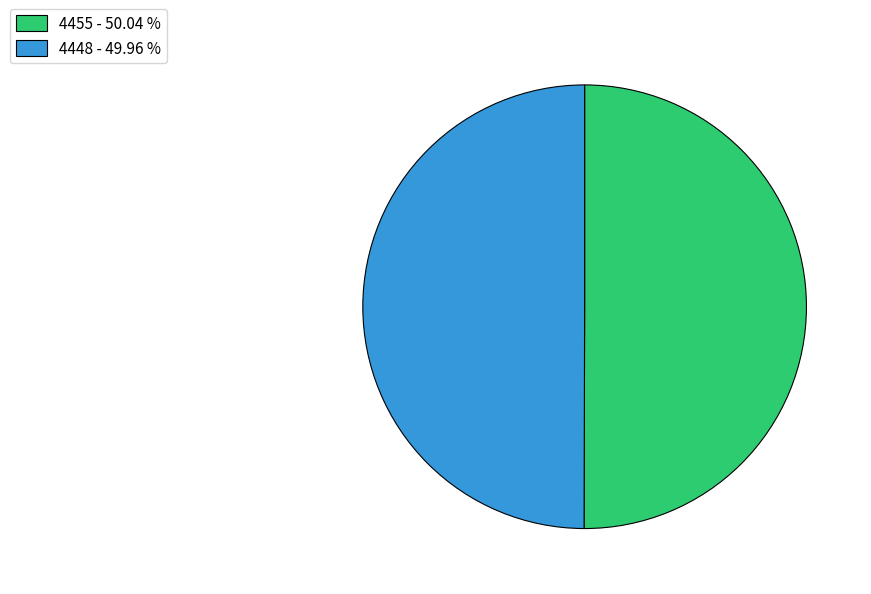

The 4455 slice represents 50% of the pie. True or false?

True